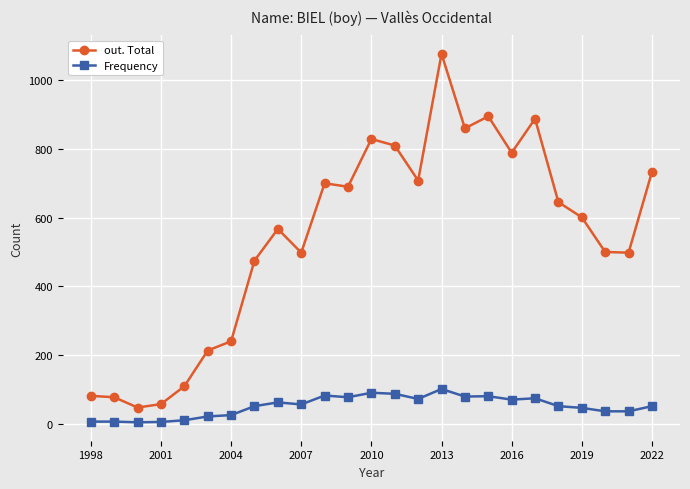

True or false: Frequency and out. Total cross at least once.

False